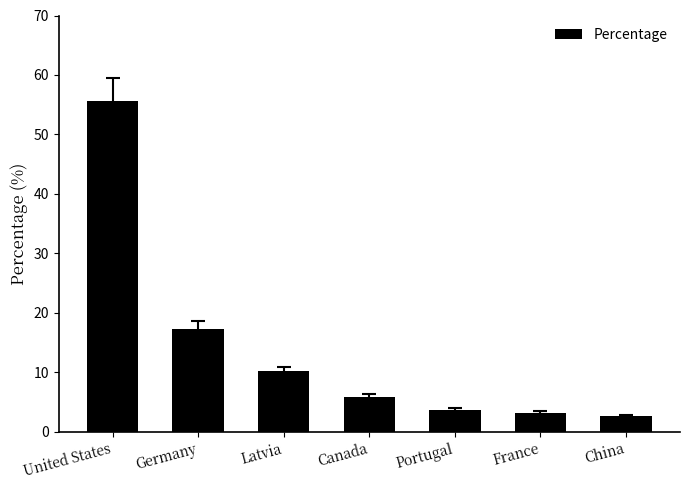

What value does the data have at United States?

55.6